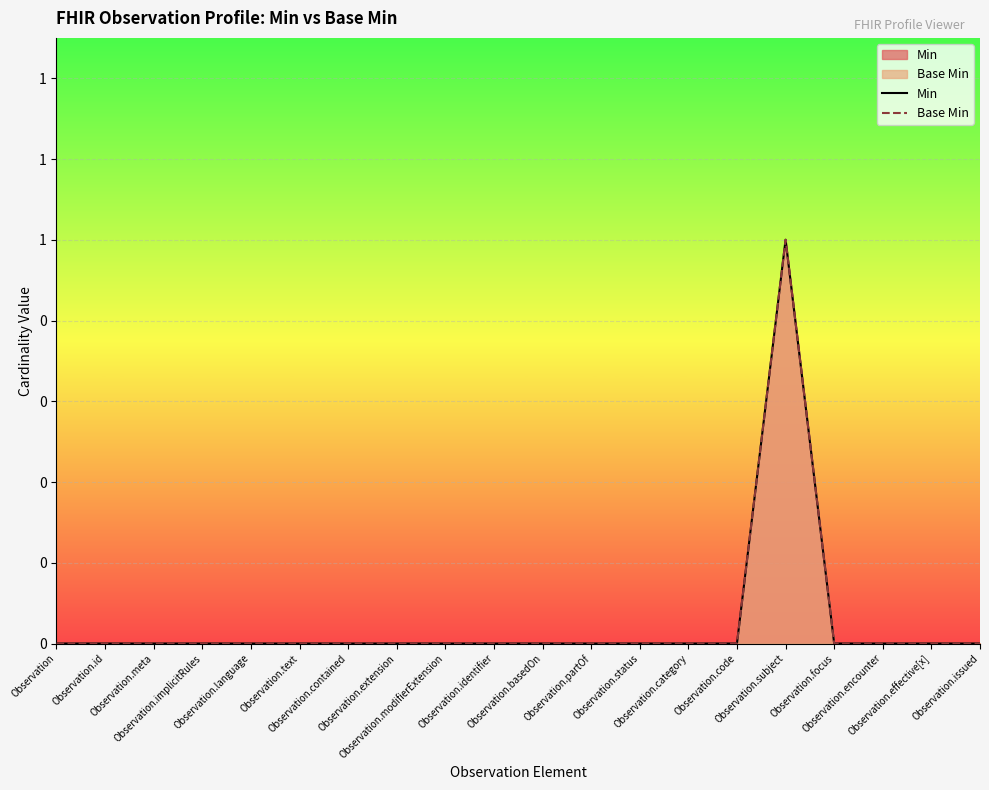

What is the label of the 16th point from the left?

Observation.subject